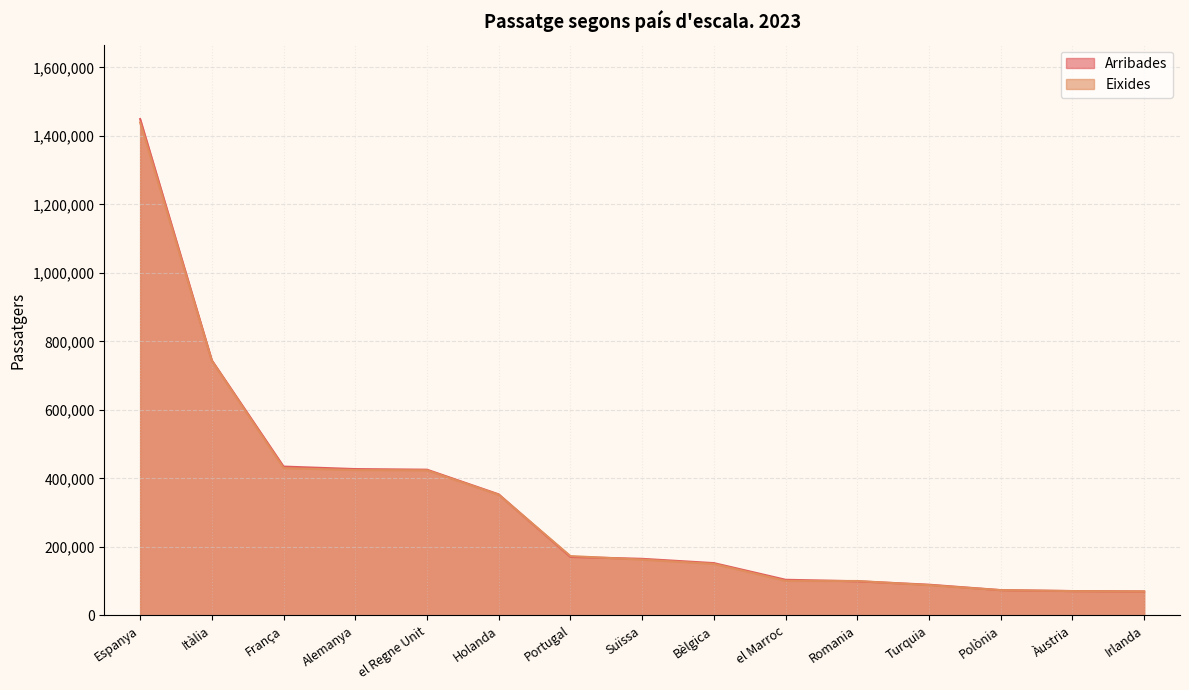

How many values in the Eixides series exceed 162879?

7